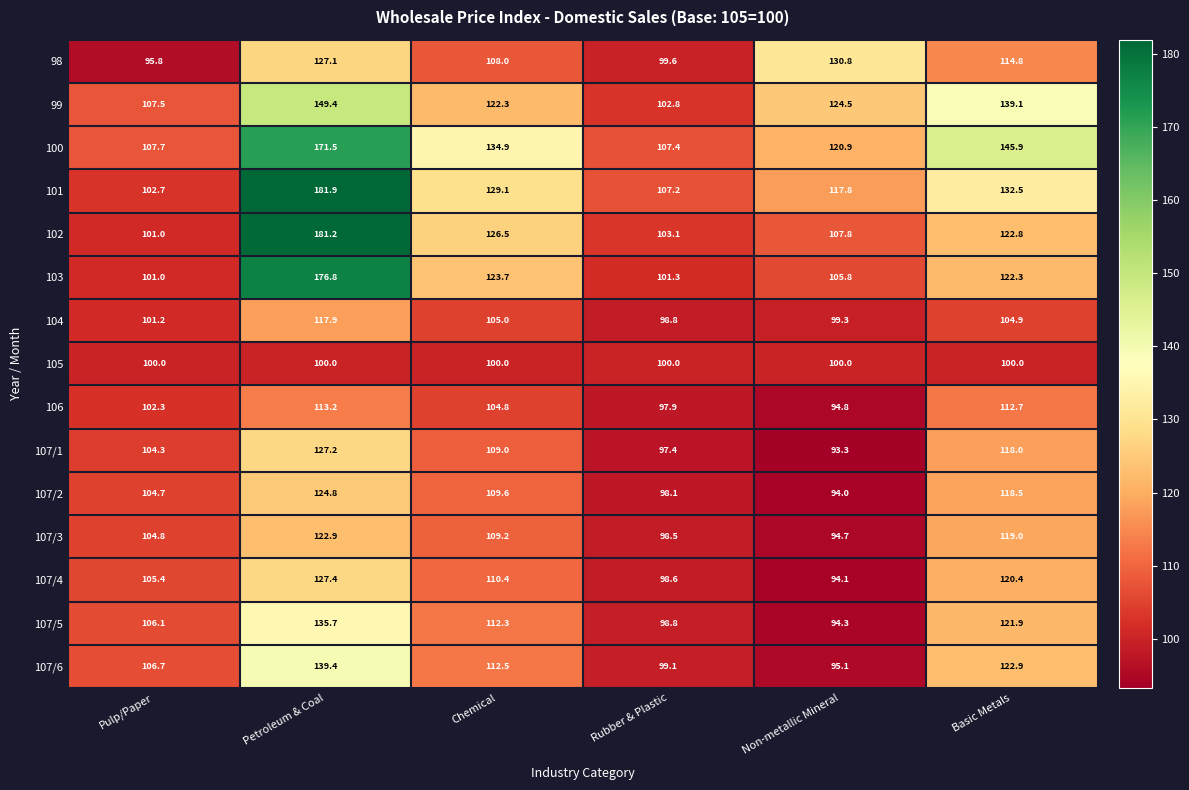

What is the difference between the second highest and minimum values in the 103 series?

22.7